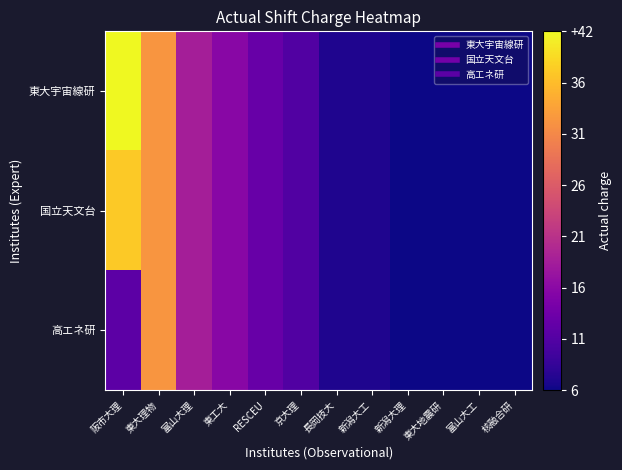

What is the total value across all series at 阪市大理?

92